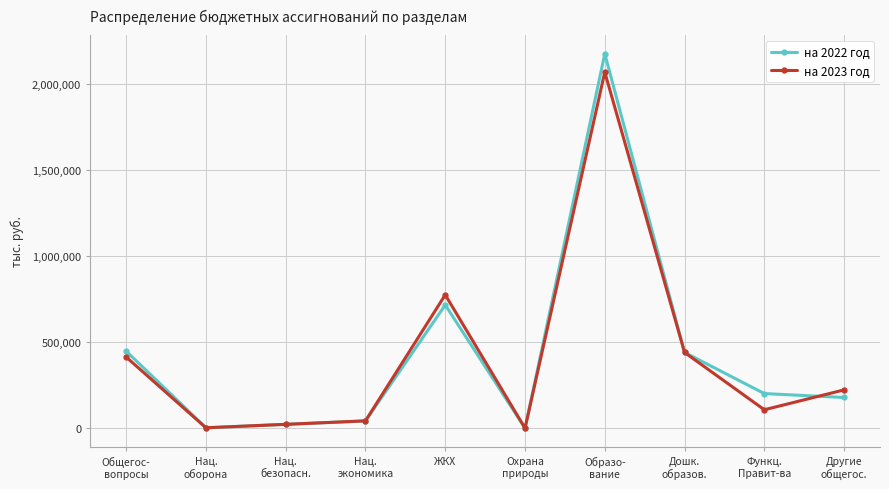

Which category has the highest value across all series?

Образо-
вание